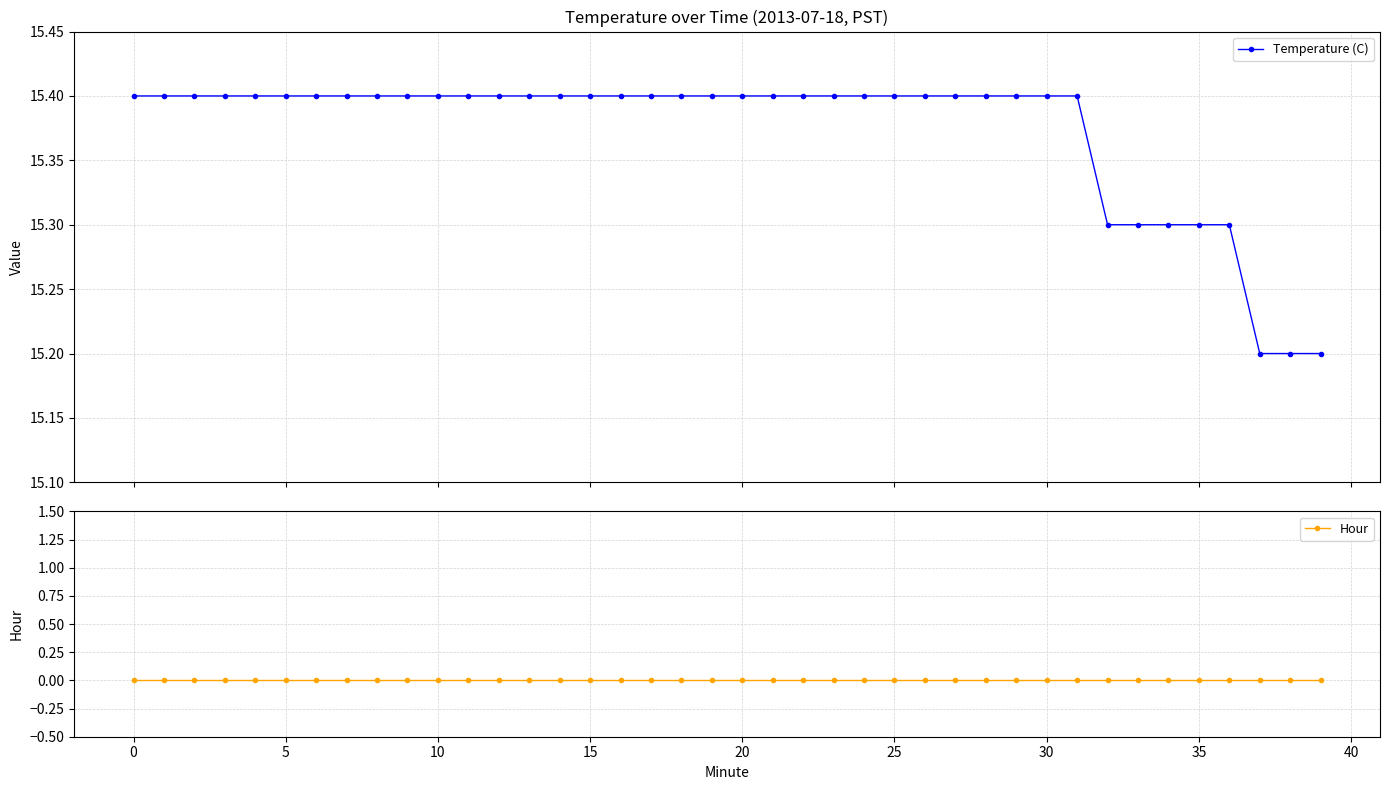

Rank the series at 36 from lowest to highest value.

Hour, Temperature (C)